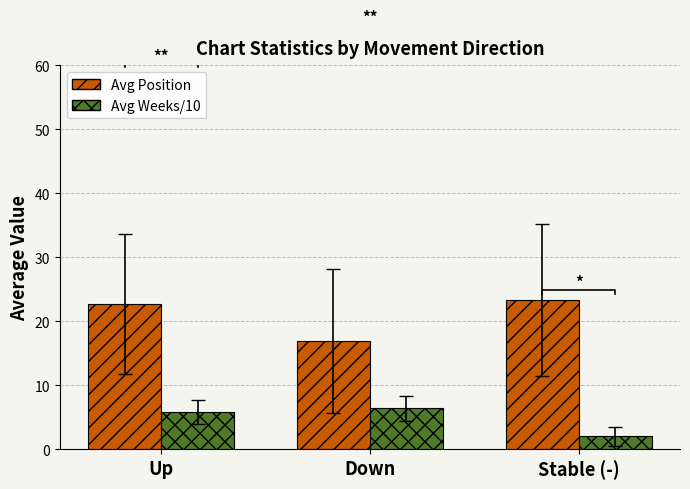

List the labels in order of Avg Position value, smallest first.

Down, Up, Stable (-)